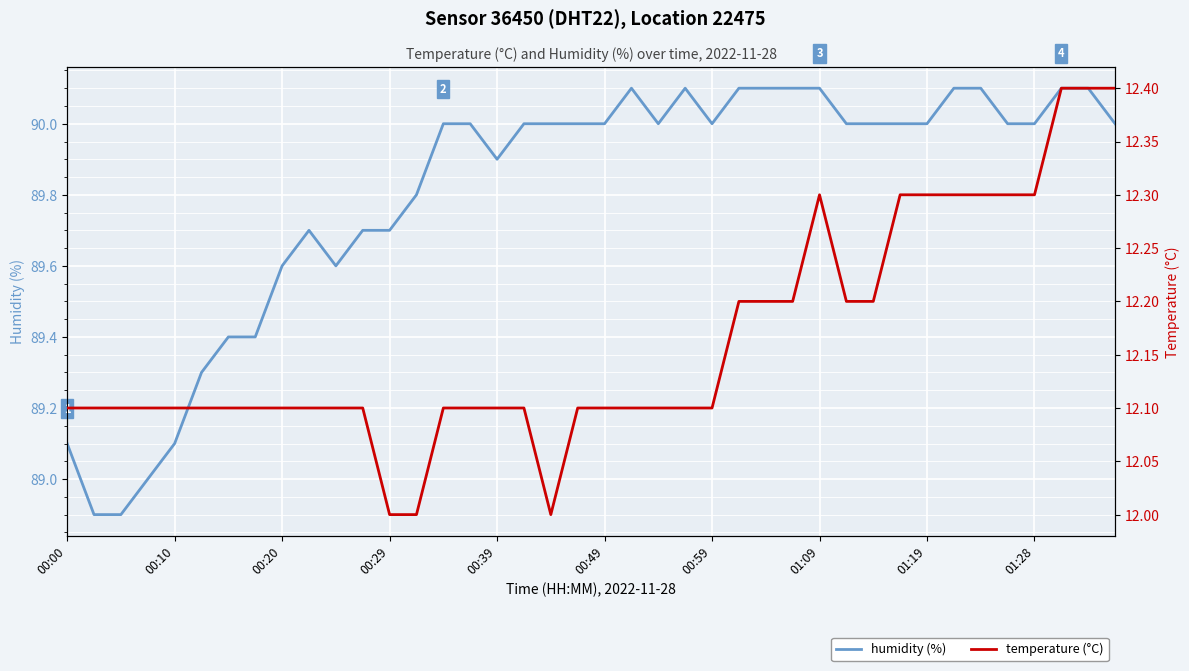

What is the minimum value for temperature?

12.0